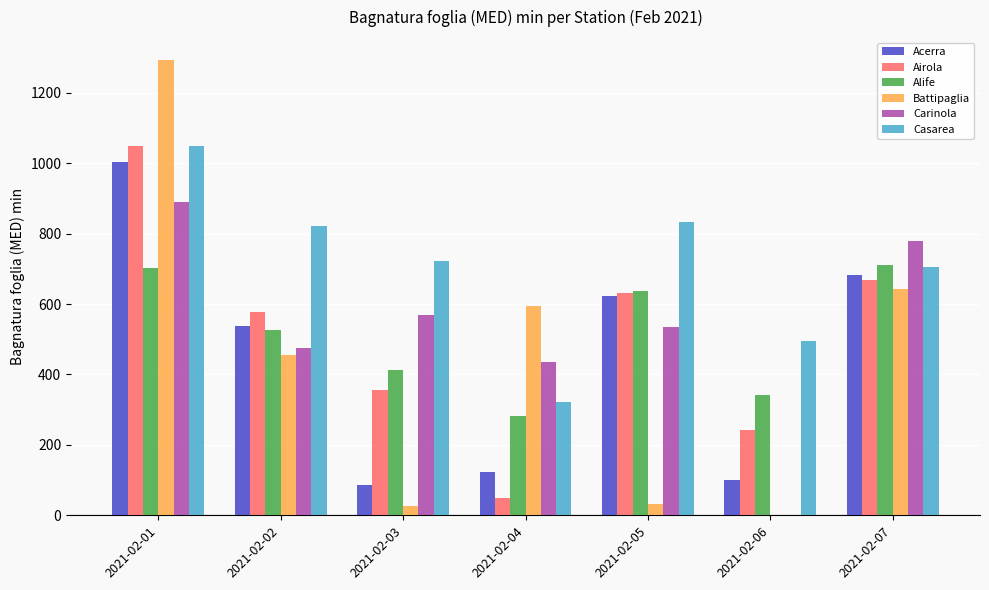

At which label does Acerra reach its peak?

2021-02-01